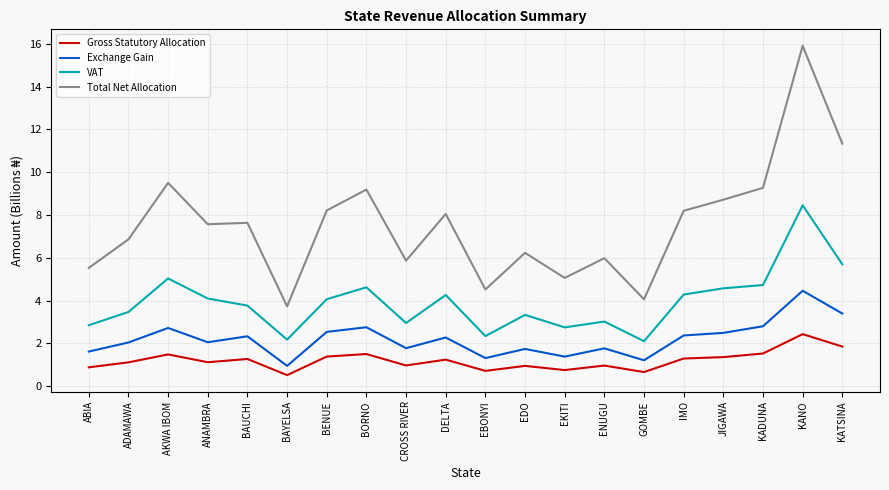

What value does the Gross Statutory Allocation series have at EKITI?

0.8